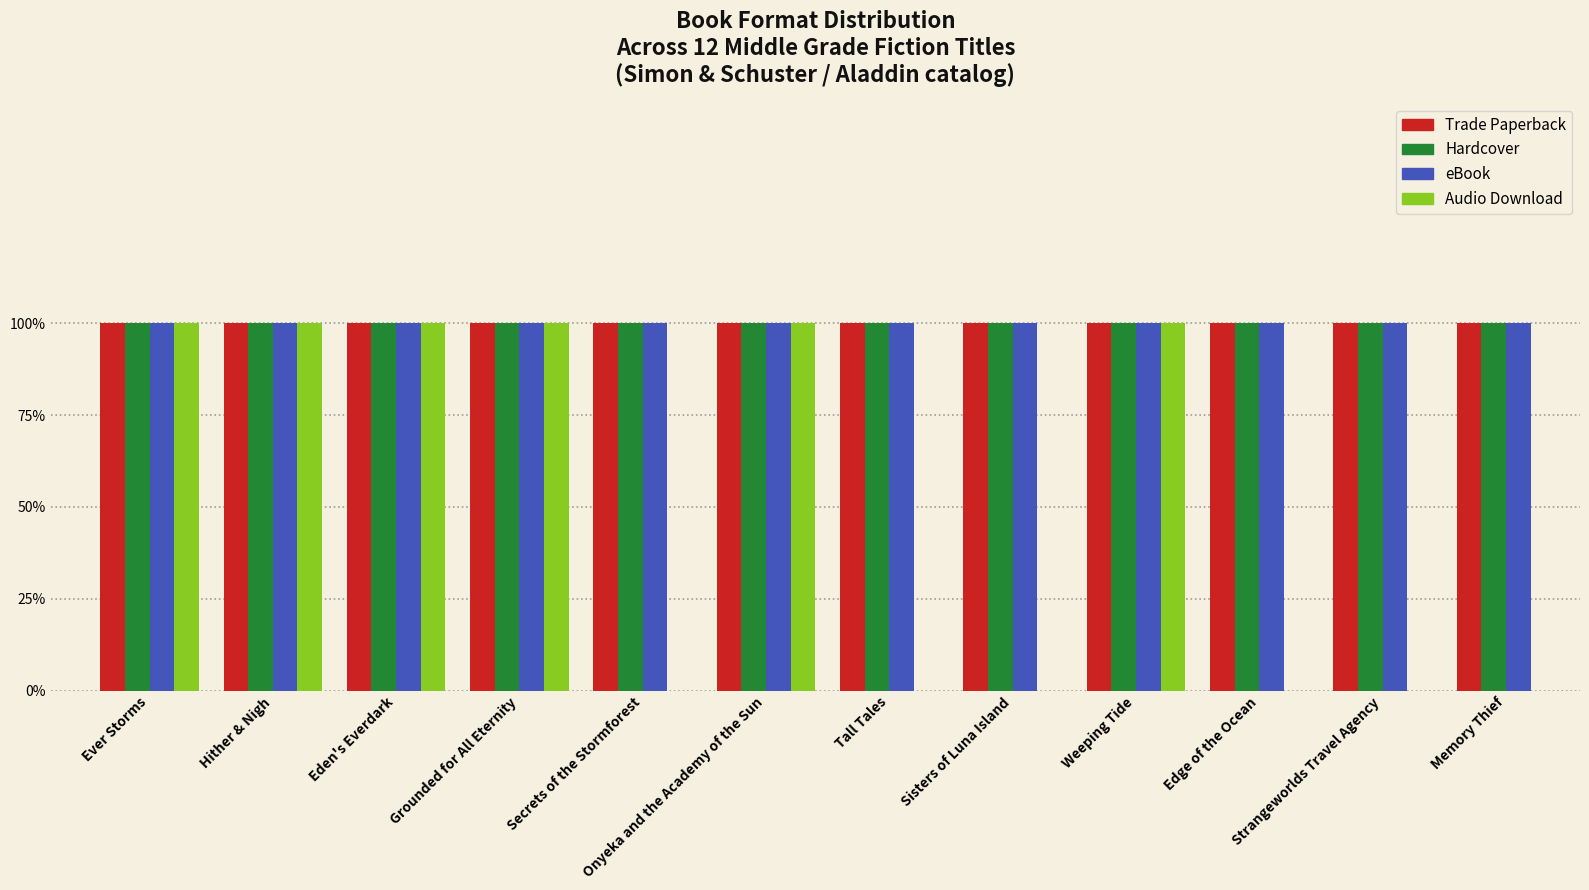

What is the label of the 4th bar from the right?

Weeping Tide